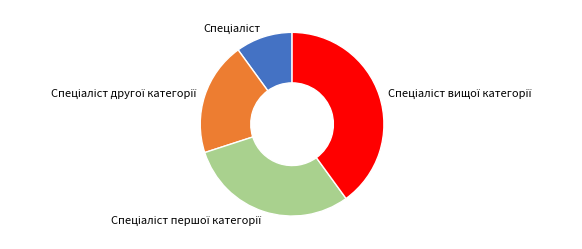

How many segments does this pie chart have?

4